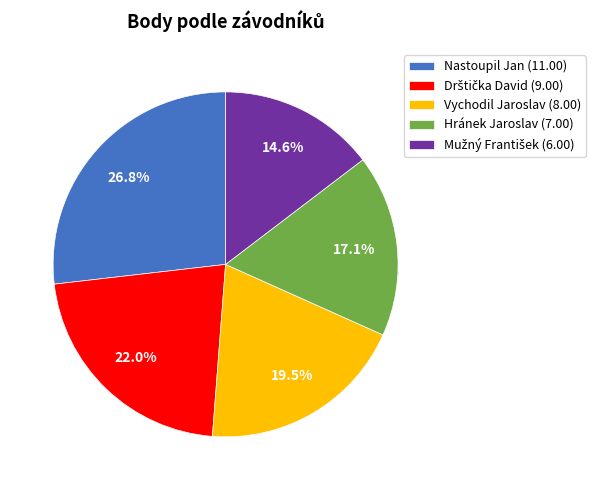

Rank the categories by value from lowest to highest.

Mužný František, Hránek Jaroslav, Vychodil Jaroslav, Drštička David, Nastoupil Jan